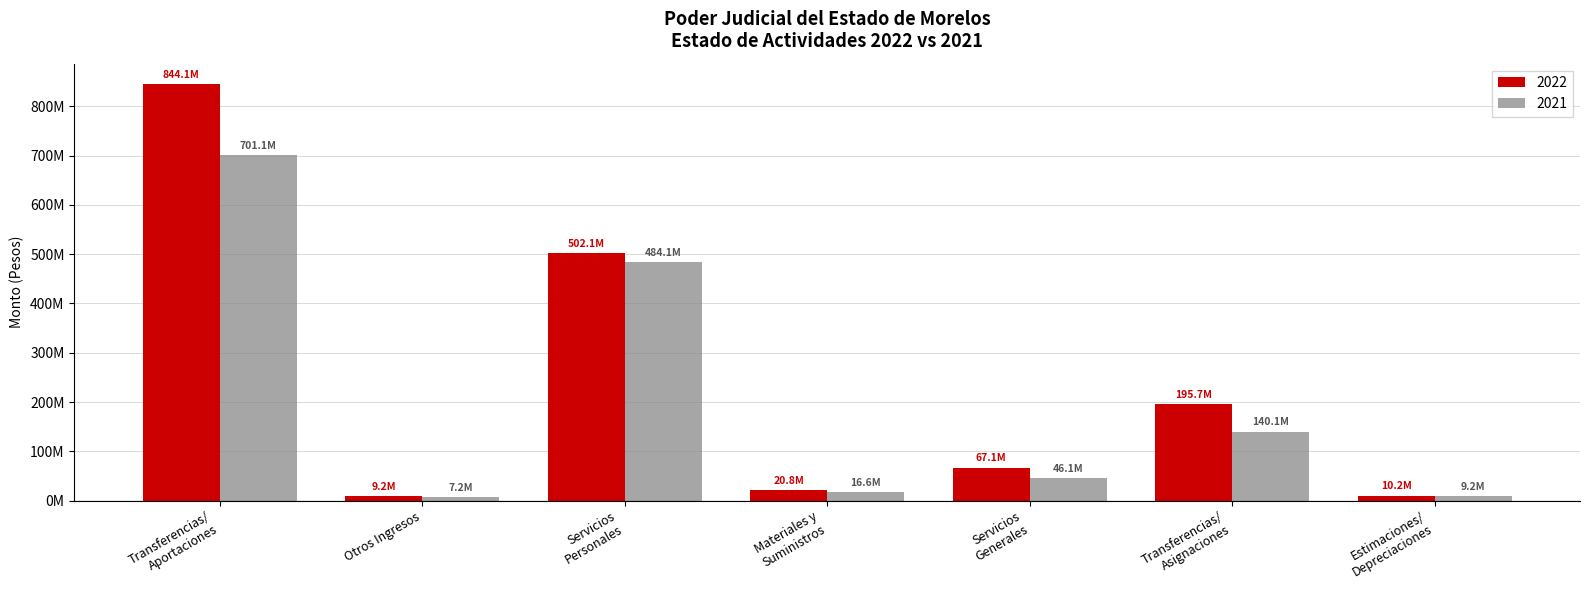

What are all the series names shown in the legend?

2022, 2021